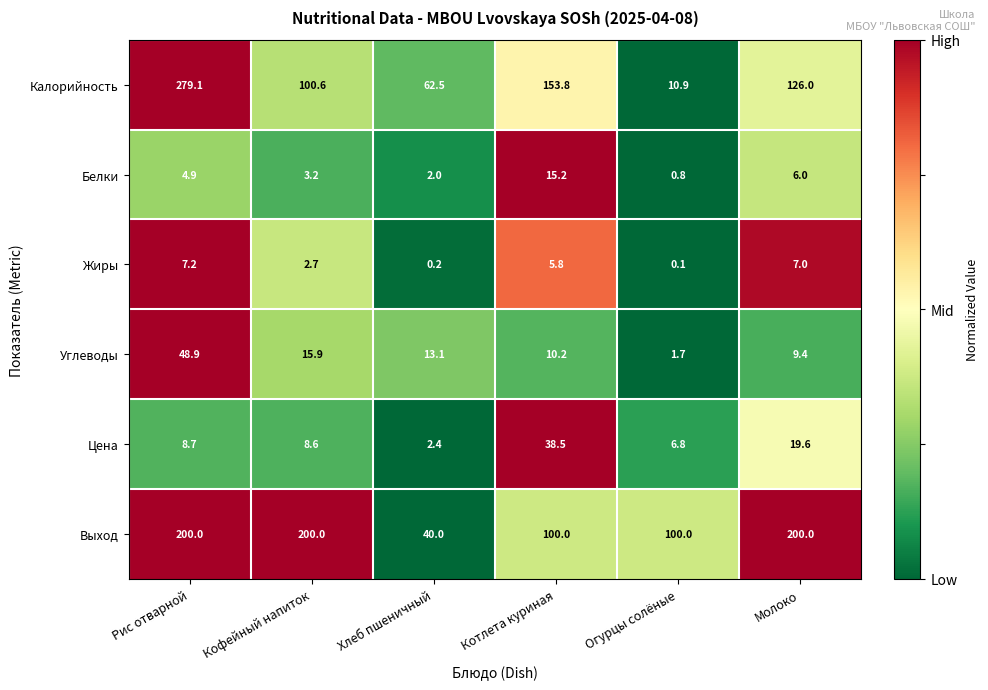

What is the minimum value for Цена?

2.4